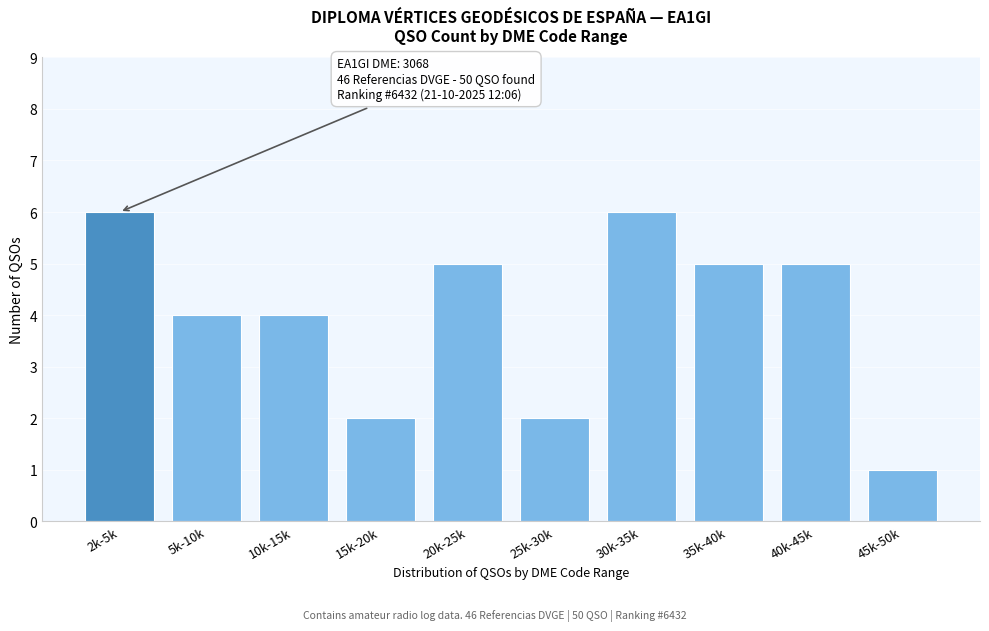

Reading left to right, list all the values displayed in this chart.

6	4	4	2	5	2	6	5	5	1